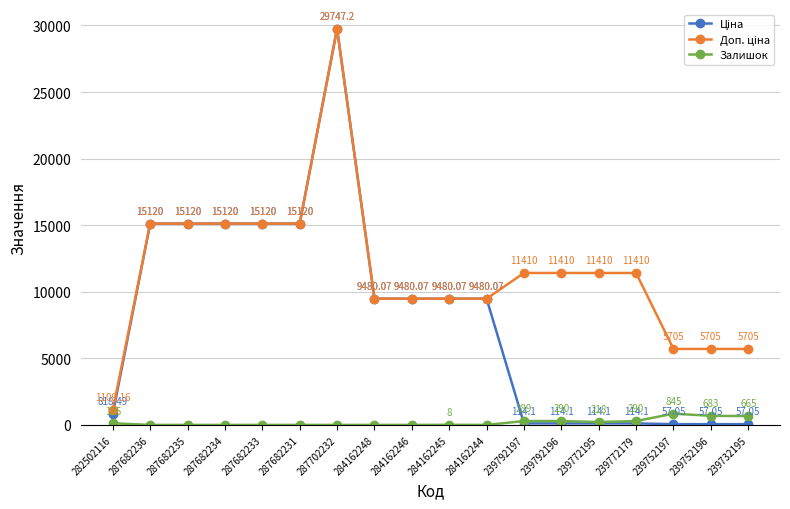

Count the number of categories in the chart.

18